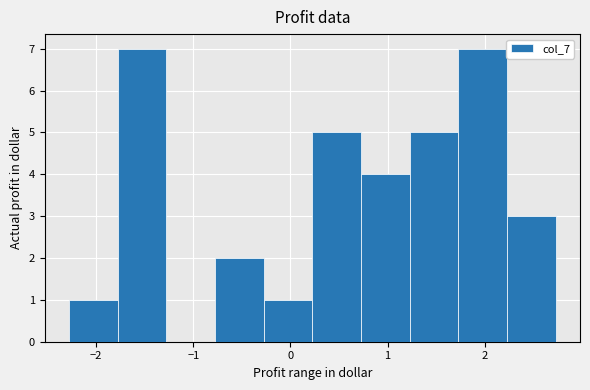

What is the height of the bar covering -0.8 to -0.3 on the x-axis? Neither the bar edges nor the heights are printed on the chart, so give them approximately, as read against the axes.

2